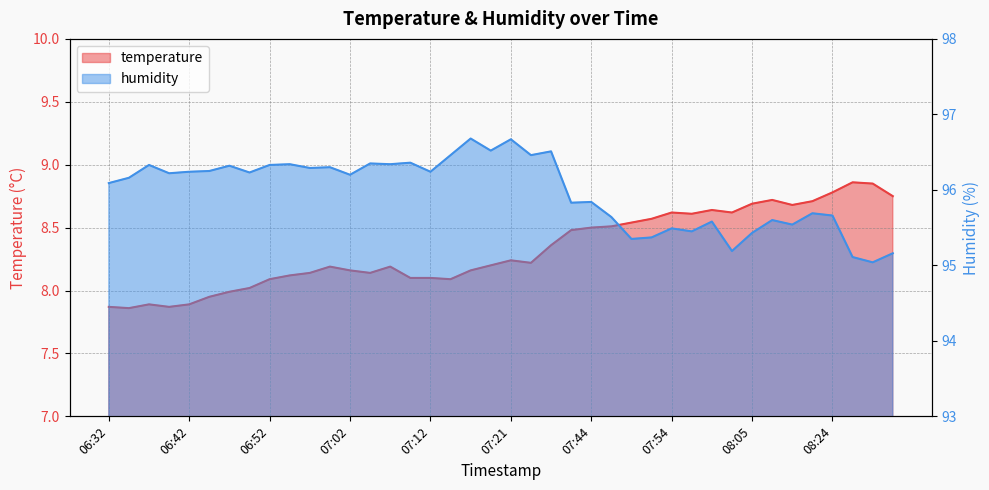

Reading right to left, transcribe all the data shown in this chart.

temperature: 8.8	8.8	8.9	8.8	8.7	8.7	8.7	8.7	8.6	8.6	8.6	8.6	8.6	8.5	8.5	8.5	8.5	8.4	8.2	8.2	8.2	8.2	8.1	8.1	8.1	8.2	8.1	8.2	8.2	8.1	8.1	8.1	8.0	8.0	8.0	7.9	7.9	7.9	7.9	7.9
humidity: 95.2	95.0	95.1	95.7	95.7	95.5	95.6	95.4	95.2	95.6	95.5	95.5	95.4	95.3	95.6	95.8	95.8	96.5	96.5	96.7	96.5	96.7	96.5	96.2	96.4	96.3	96.3	96.2	96.3	96.3	96.3	96.3	96.2	96.3	96.2	96.2	96.2	96.3	96.2	96.1